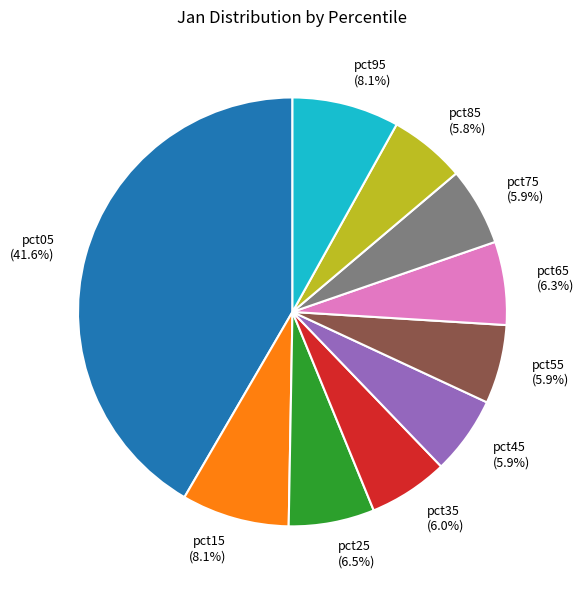

Which category has the biggest portion of the pie?

pct05